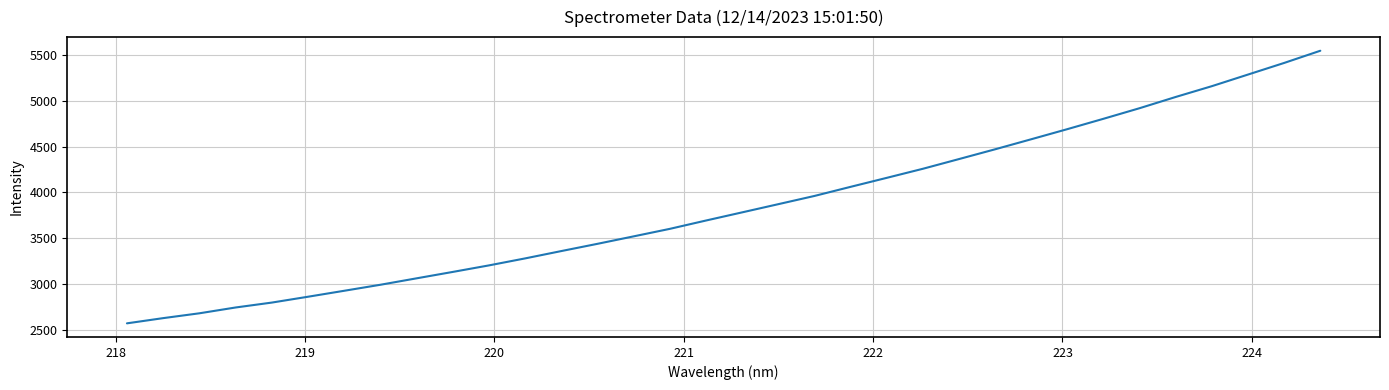

What is the difference between the maximum and second lowest values?

2912.2